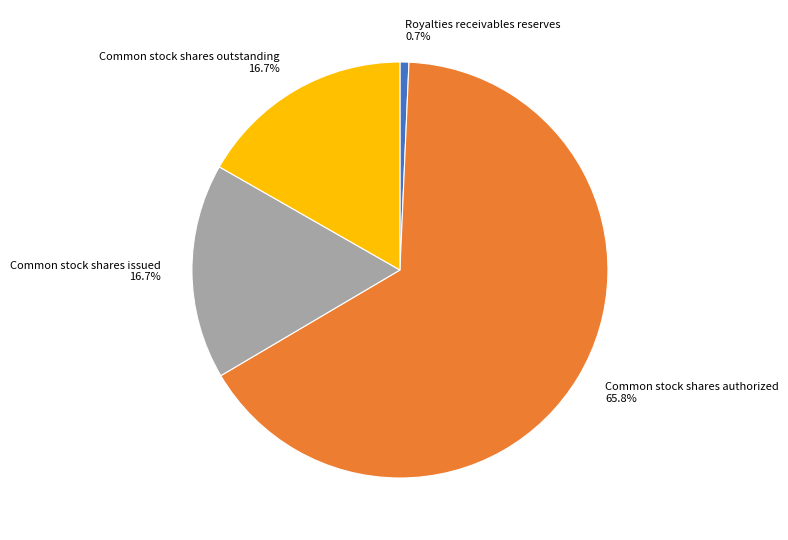

To the nearest percent, what is the average slice percentage?

25%